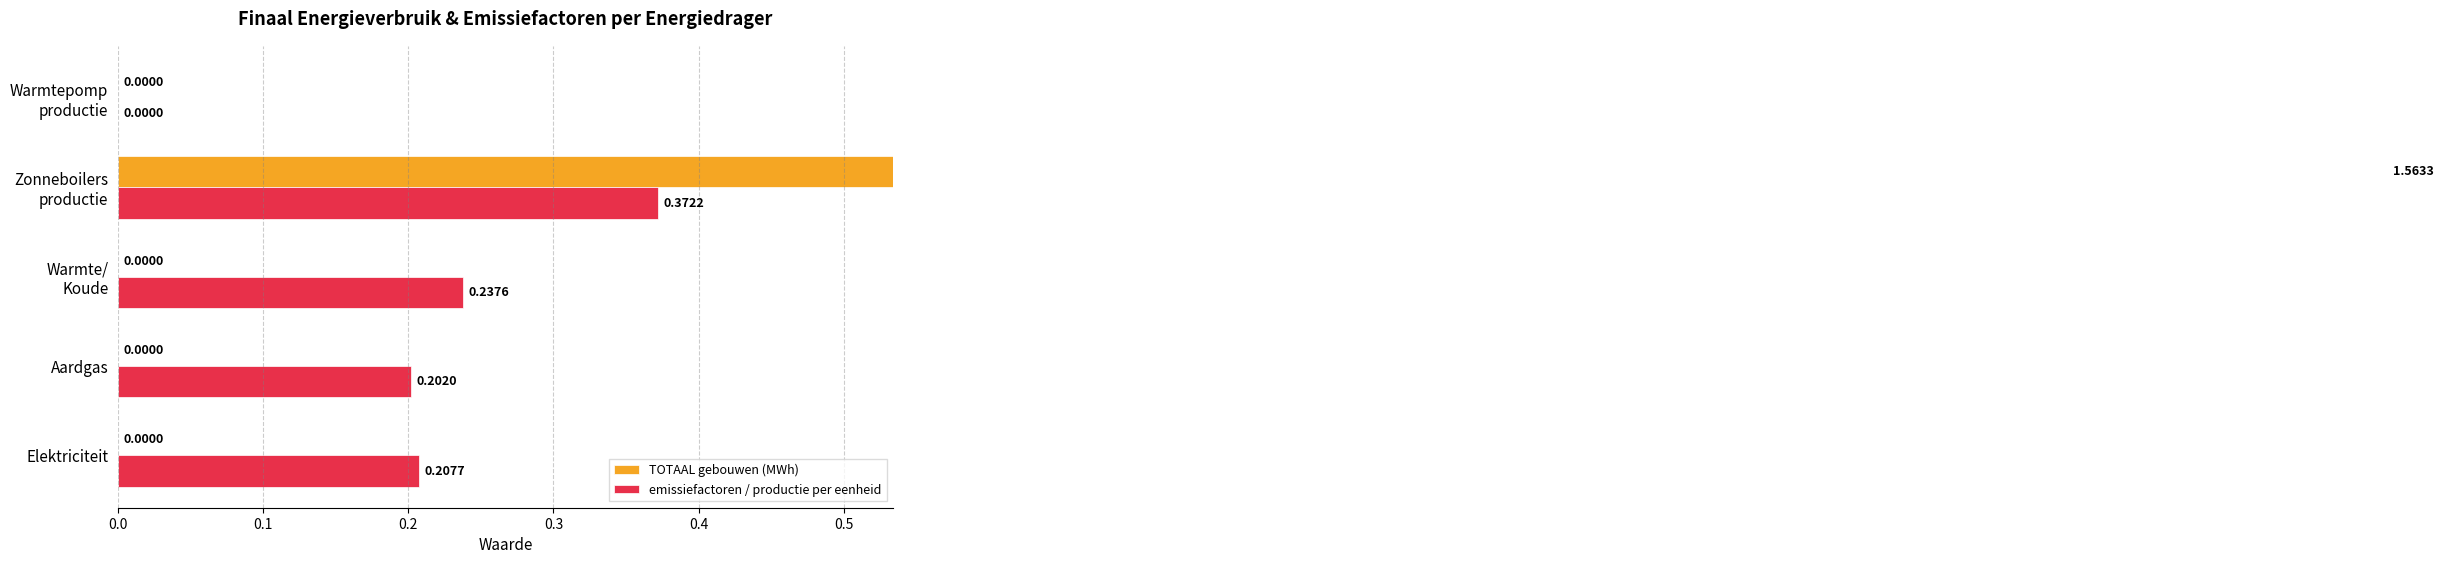

The TOTAAL gebouwen (MWh) series shows 0.9 at Warmtepomp productie. True or false?

False